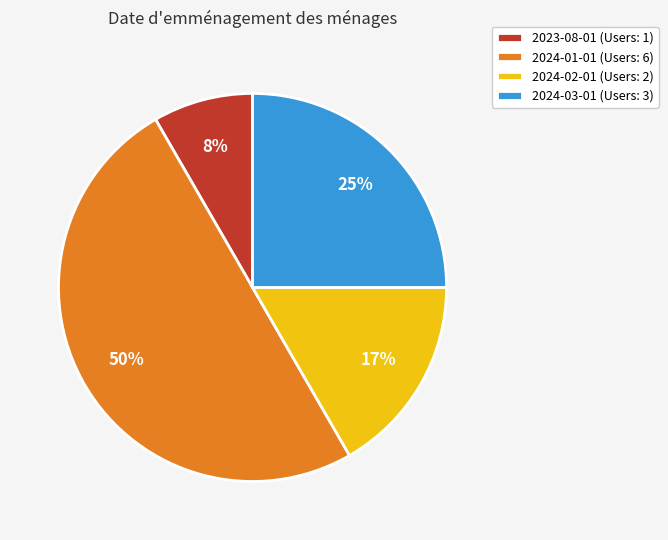

The 2023-08-01 slice represents 8% of the pie. True or false?

True